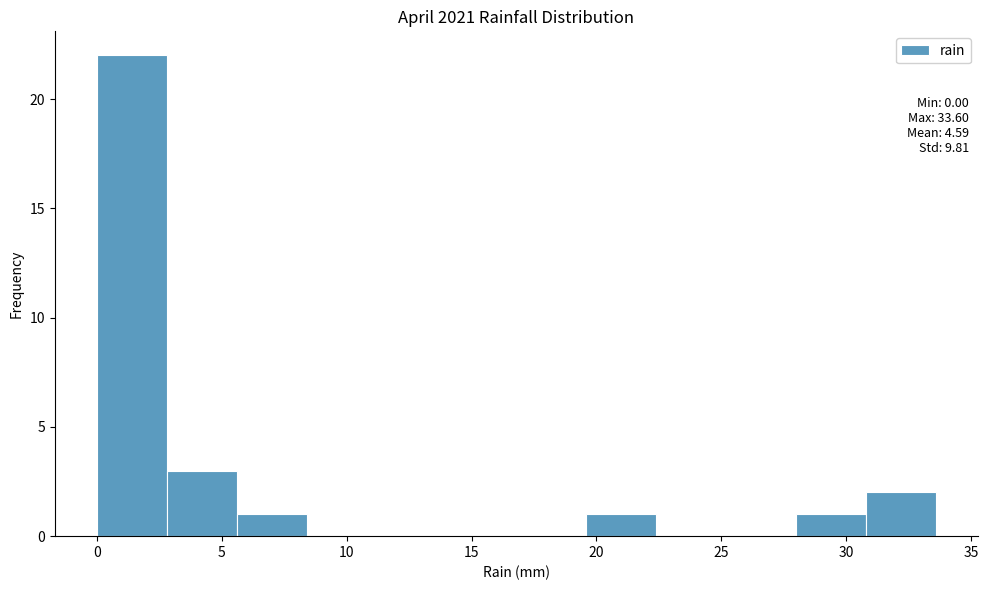

Which range on the x-axis has the tallest bar?

0.0 to 2.8